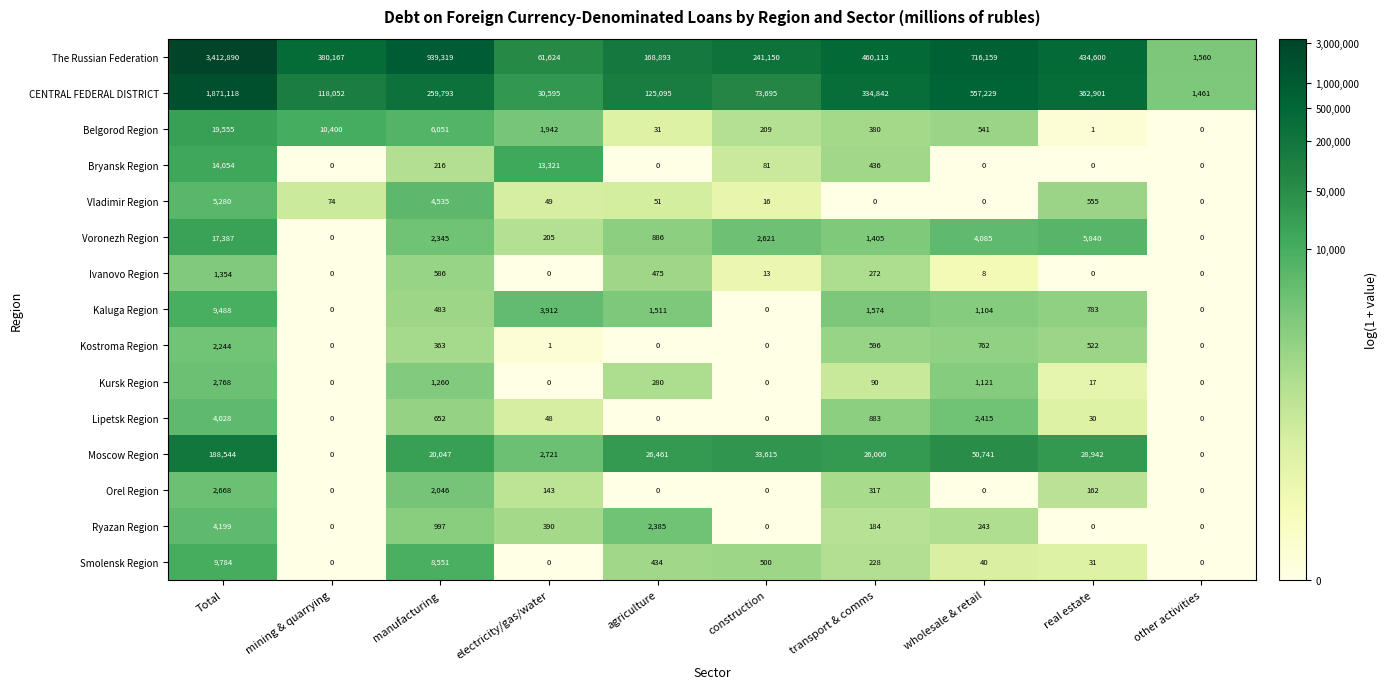

What is the sum of the Ryazan Region values at transport & comms and manufacturing?

1181